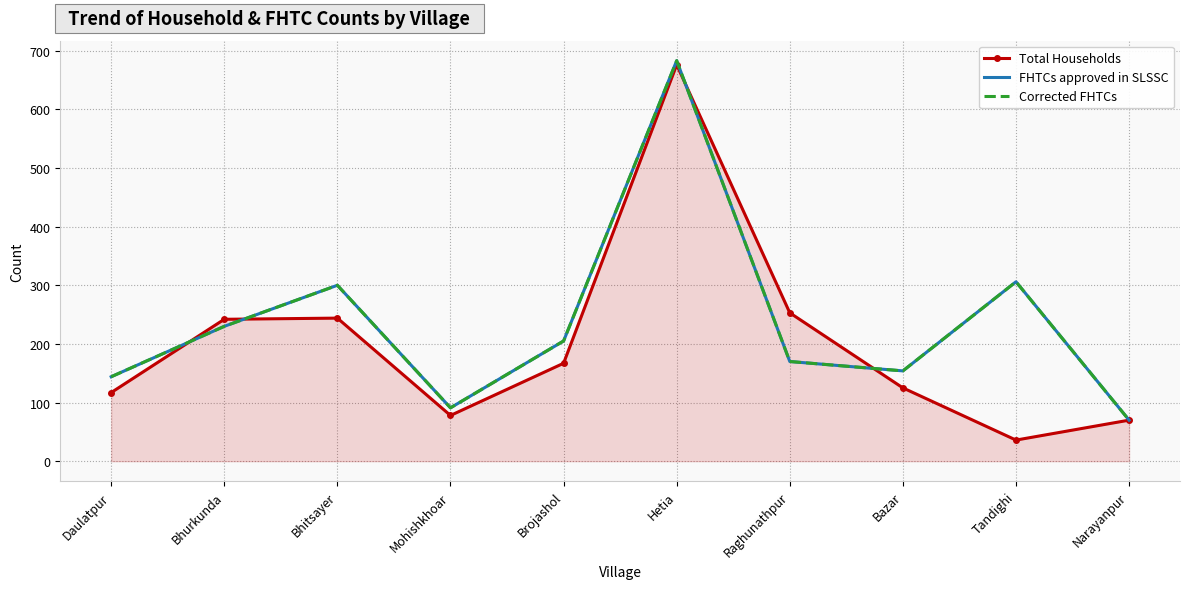

Reading left to right, transcribe all the data shown in this chart.

Total Households: 117	242	244	78	167	676	253	125	36	70
FHTCs approved in SLSSC: 144	230	300	91	205	683	170	154	306	70
Corrected FHTCs: 144	230	300	91	205	683	170	154	306	70